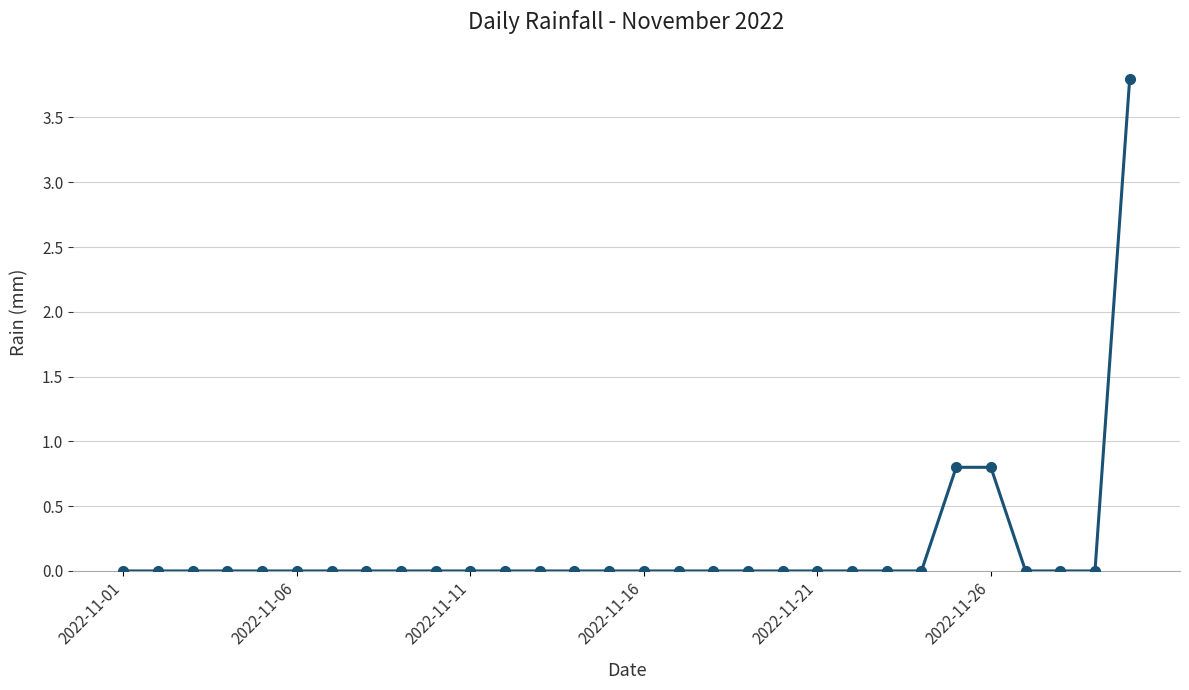

Reading right to left, list all the values displayed in this chart.

3.8	0.0	0.0	0.0	0.8	0.8	0.0	0.0	0.0	0.0	0.0	0.0	0.0	0.0	0.0	0.0	0.0	0.0	0.0	0.0	0.0	0.0	0.0	0.0	0.0	0.0	0.0	0.0	0.0	0.0